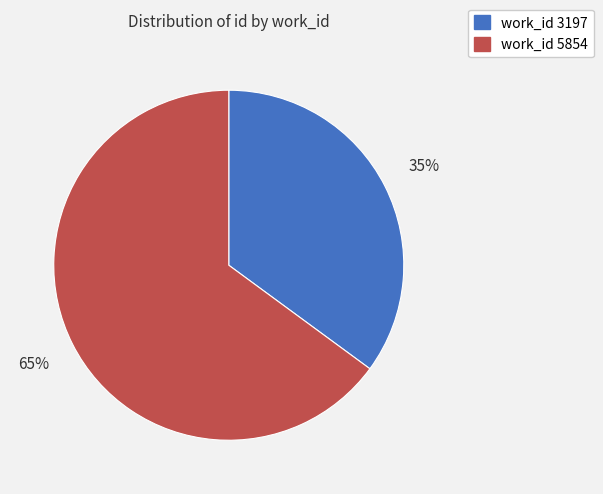

What is the majority slice?

work_id 5854